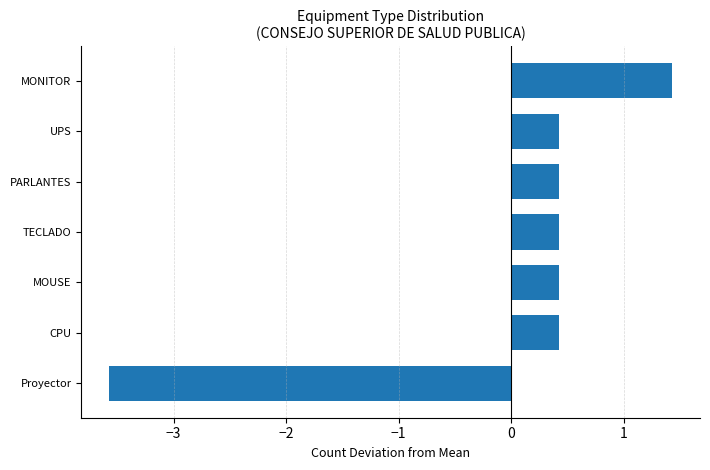

The value at MOUSE is 0.2. True or false?

False